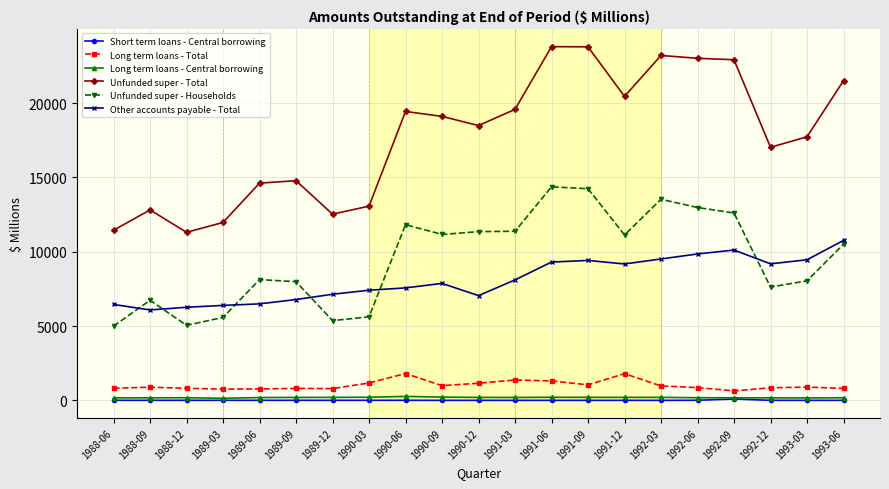

At how many categories does at least one series exceed 16084?

13